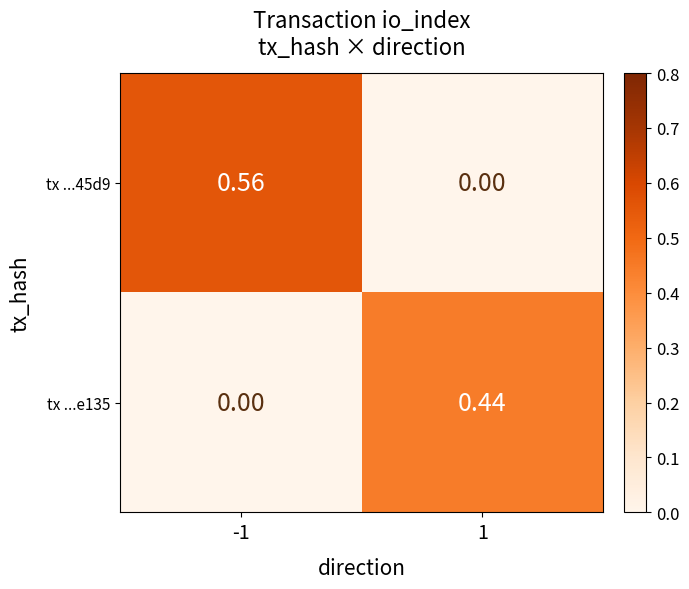

Is the value of tx ...e135 at 1 greater than the value of tx ...45d9 at -1?

No